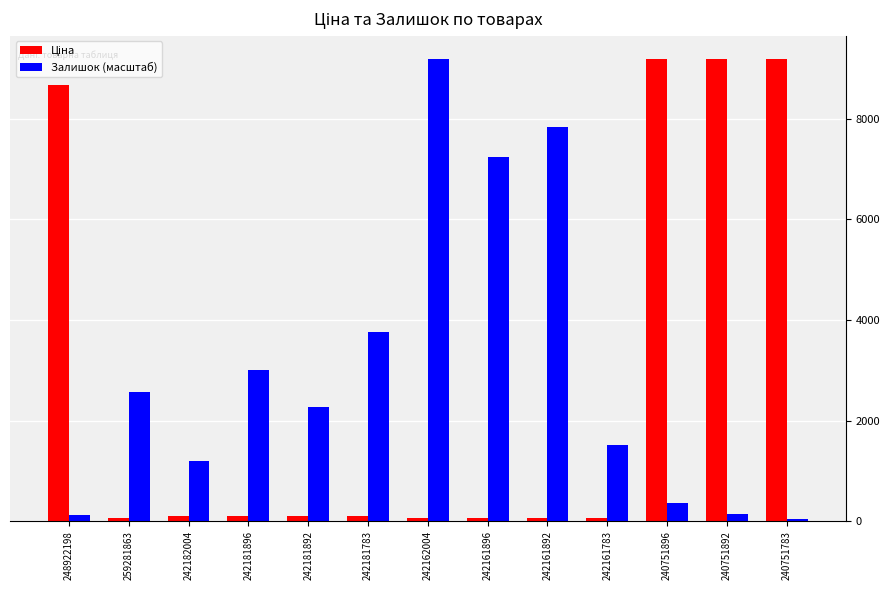

What is the greatest value displayed?

9185.9